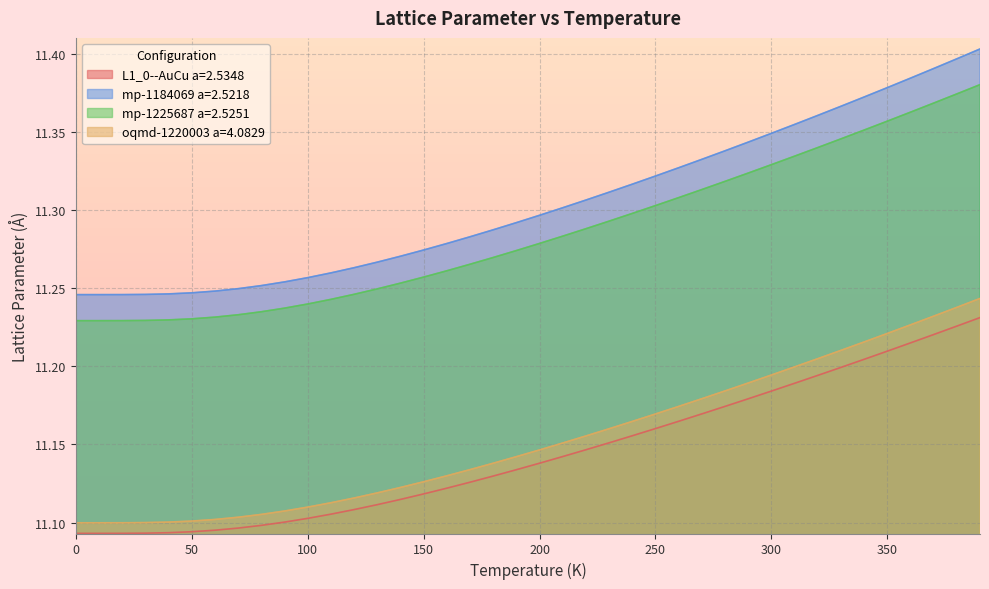

How many data points does each series have?

40